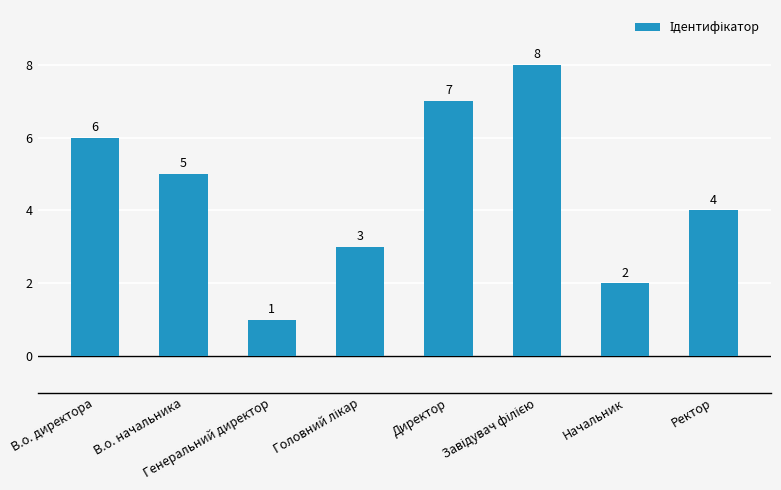

What is the change in value from Начальник to Ректор?

+2